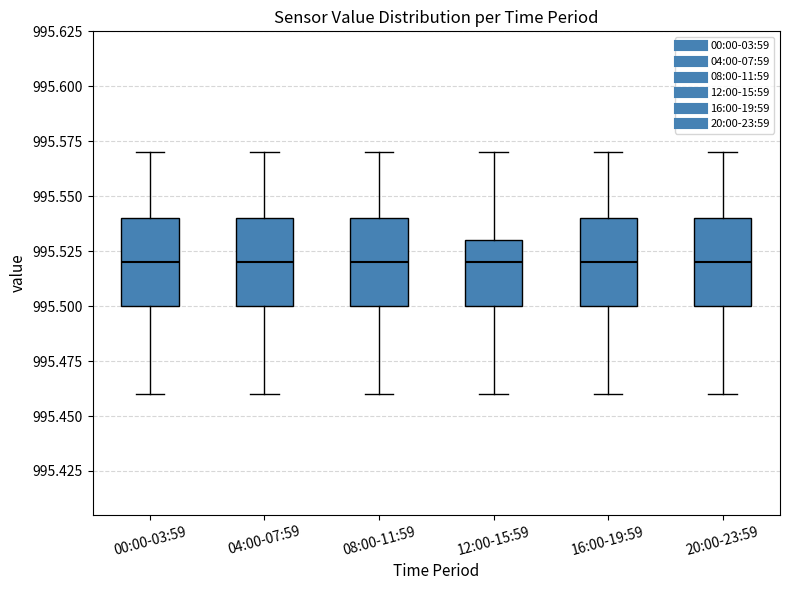

Where does the median line of the box for 16:00-19:59 sit on the y-axis? The values are not printed on the chart, so give them approximately, as read against the axis.

995.52